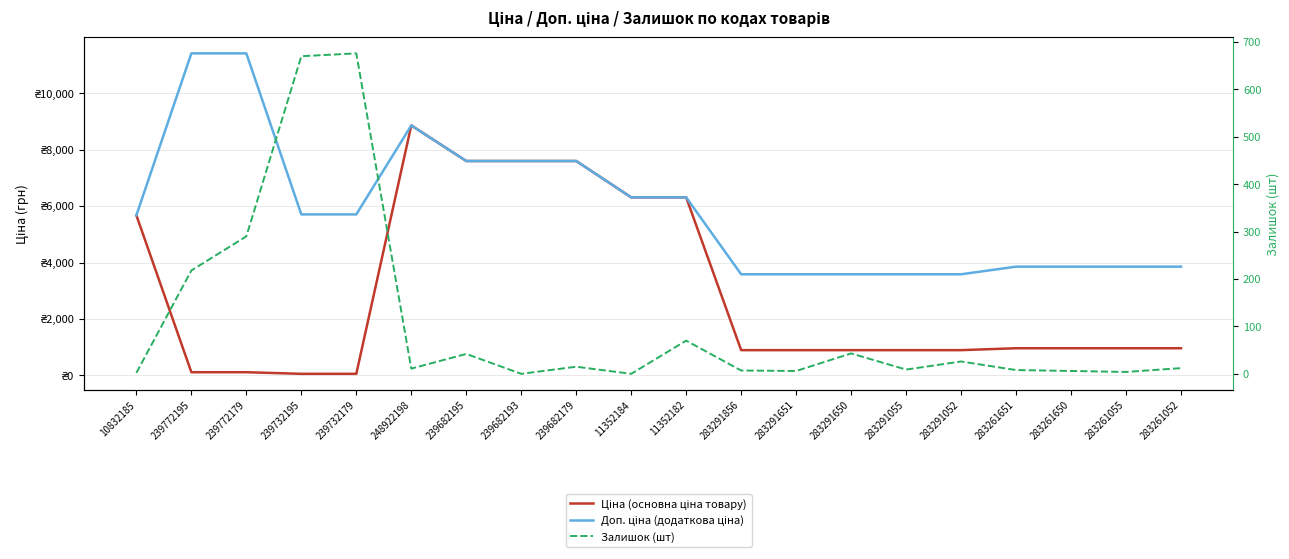

Which series has the largest range (max minus min)?

Ціна (основна ціна товару)